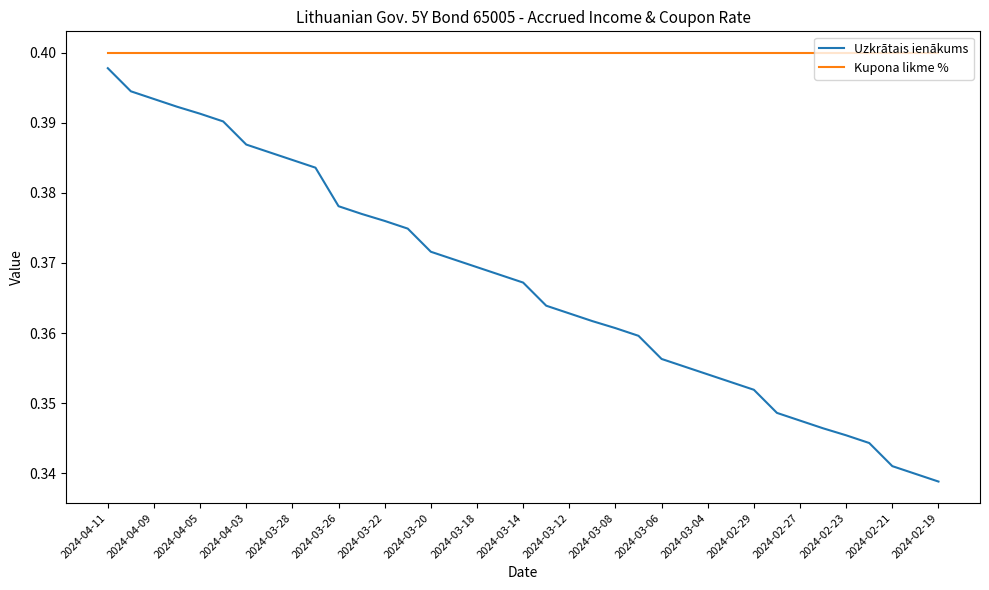

Which series has the largest range (max minus min)?

Uzkrātais ienākums